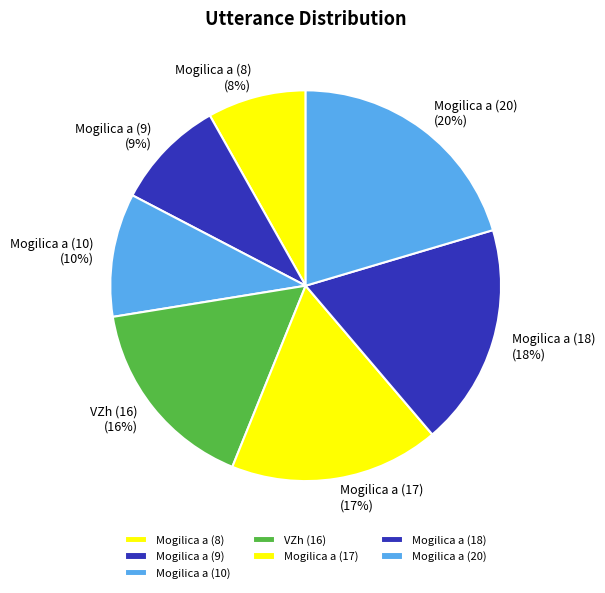

What percentage is the Mogilica a (9) slice, to the nearest percent?

9%